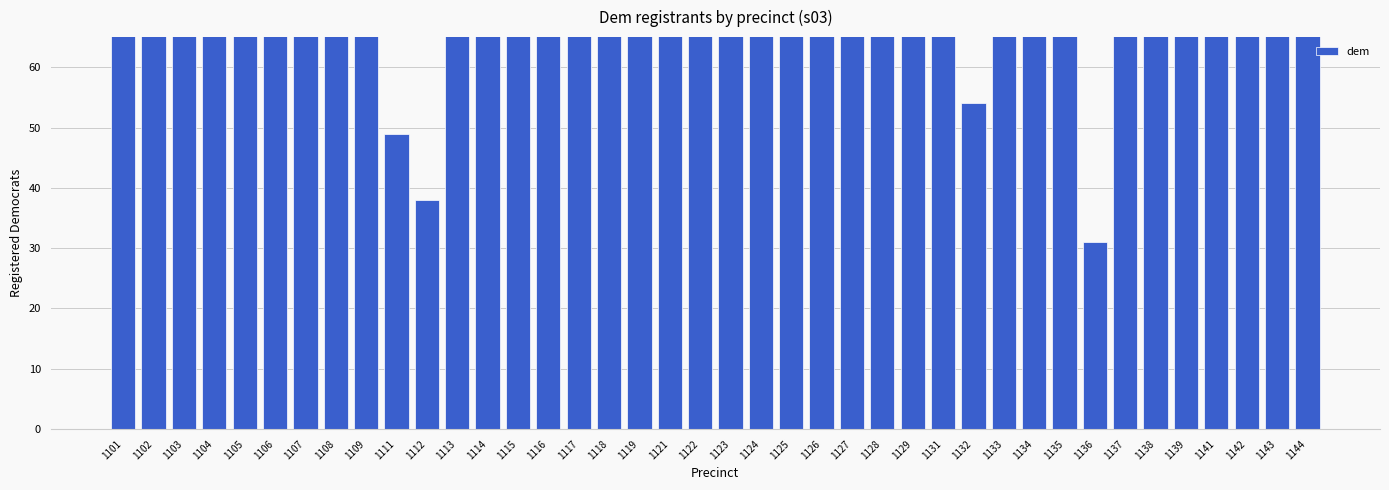

Reading right to left, extract all data points from this chart.

1144=110	1143=89	1142=77	1141=84	1139=82	1138=129	1137=81	1136=31	1135=85	1134=86	1133=103	1132=54	1131=91	1129=112	1128=98	1127=80	1126=136	1125=94	1124=122	1123=74	1122=111	1121=80	1119=73	1118=80	1117=76	1116=113	1115=130	1114=103	1113=79	1112=38	1111=49	1109=110	1108=90	1107=96	1106=133	1105=85	1104=120	1103=105	1102=126	1101=96